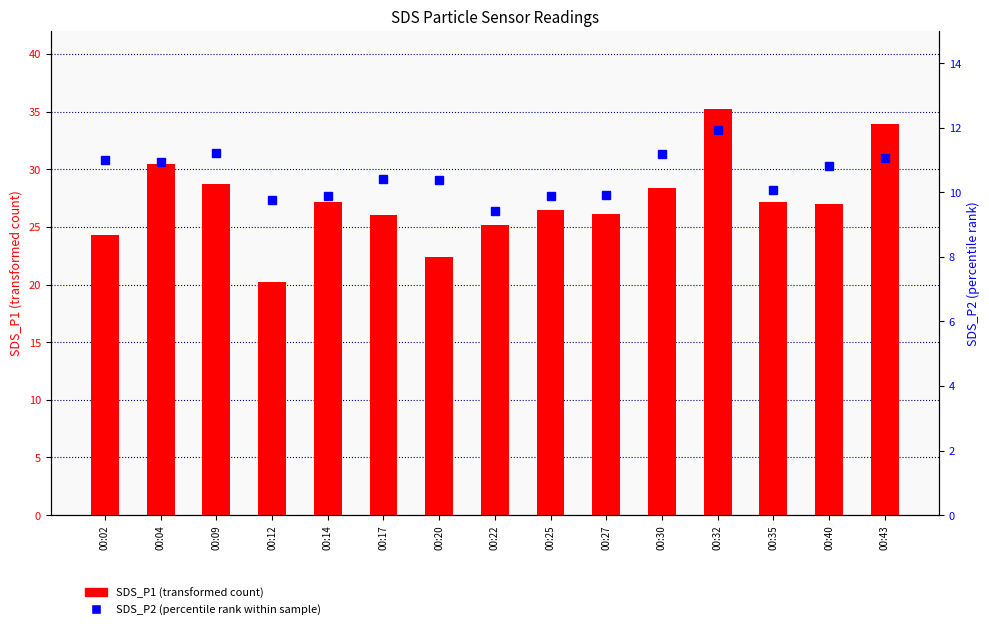

The SDS_P2 (percentile rank within sample) series shows 3.5 at 00:14. True or false?

False